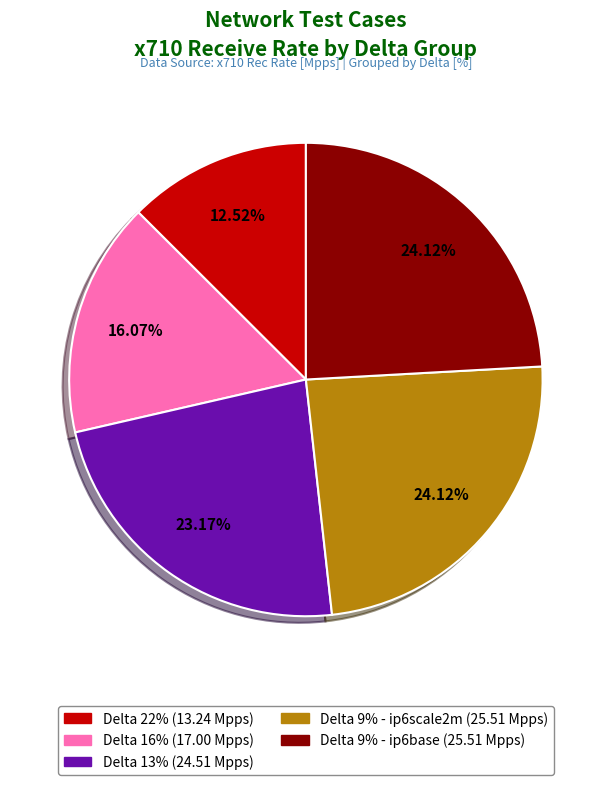

Does any single category account for the majority?

No